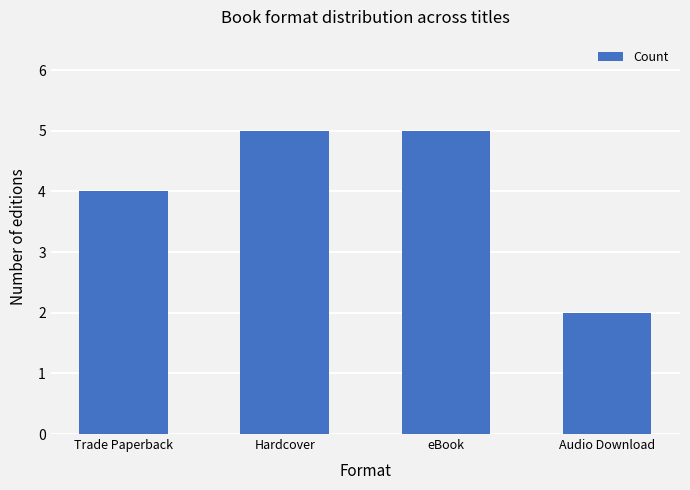

Between eBook and Trade Paperback, which is larger?

eBook